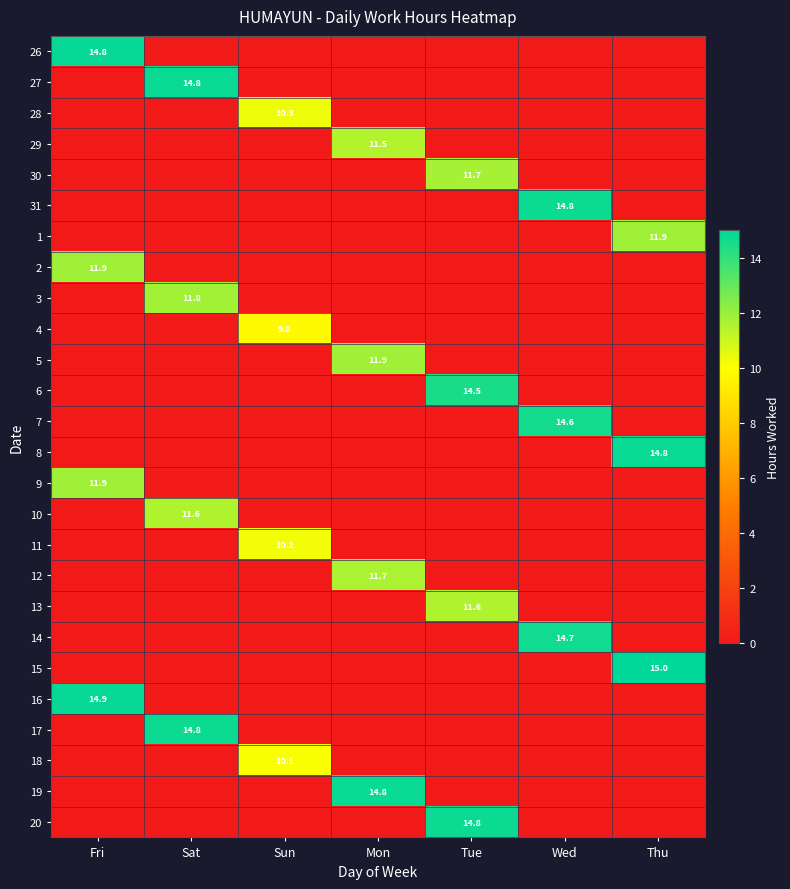

Is it true that 17 equals 14.8 at Sat?

True